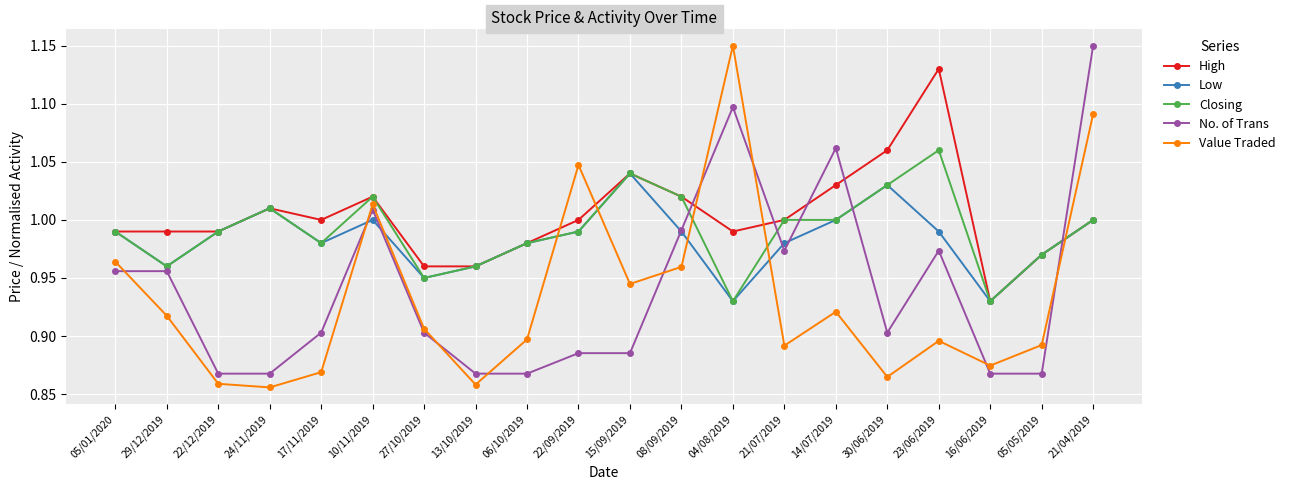

What is the total value across all series at 21/04/2019?

5.2